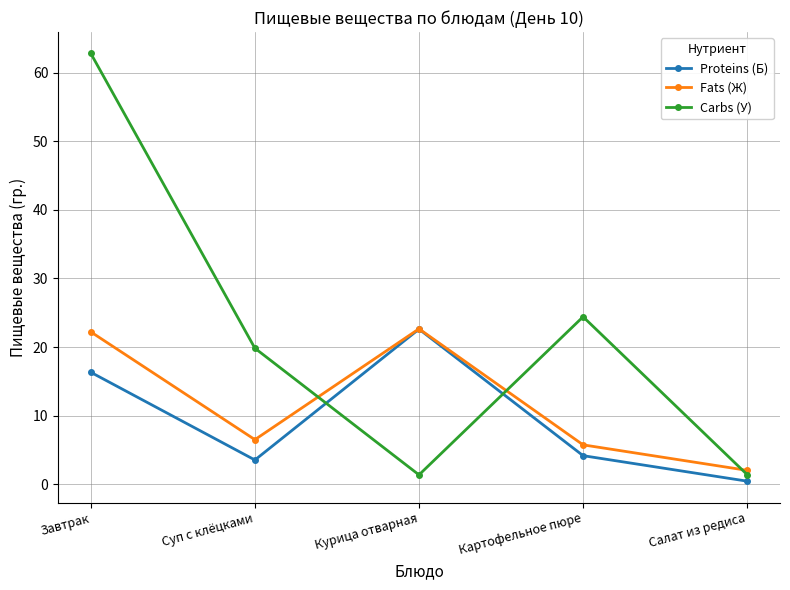

Is it true that Carbs (У) equals 11.2 at Картофельное пюре?

False